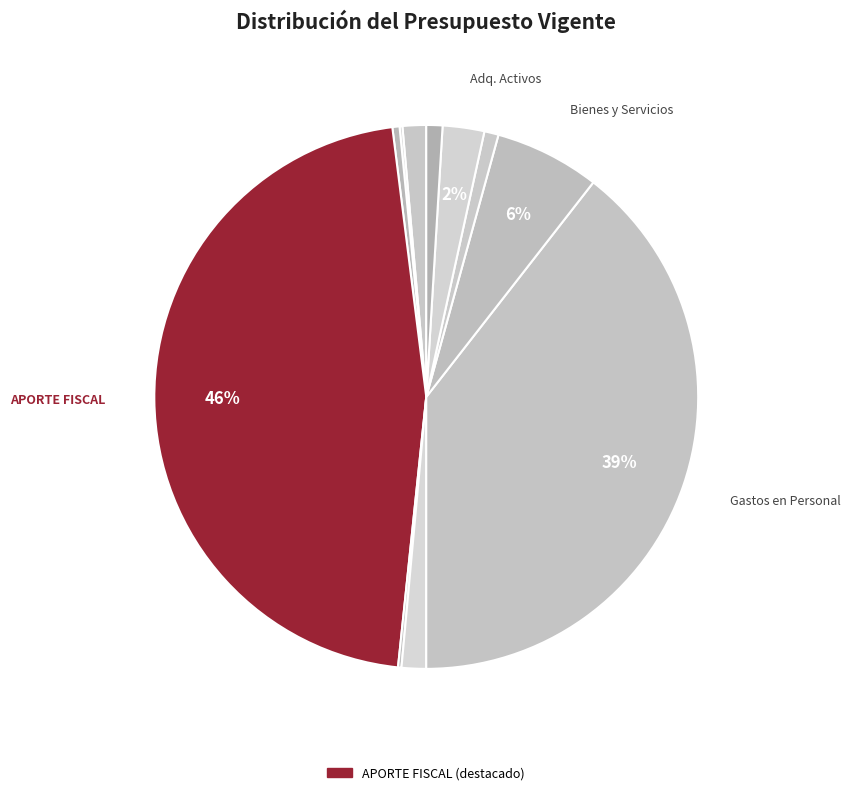

Count the number of slices in the pie.

11